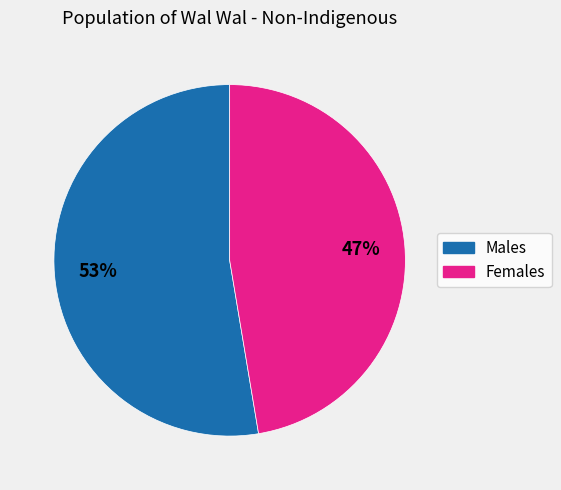

Is there a majority slice in this chart?

Yes